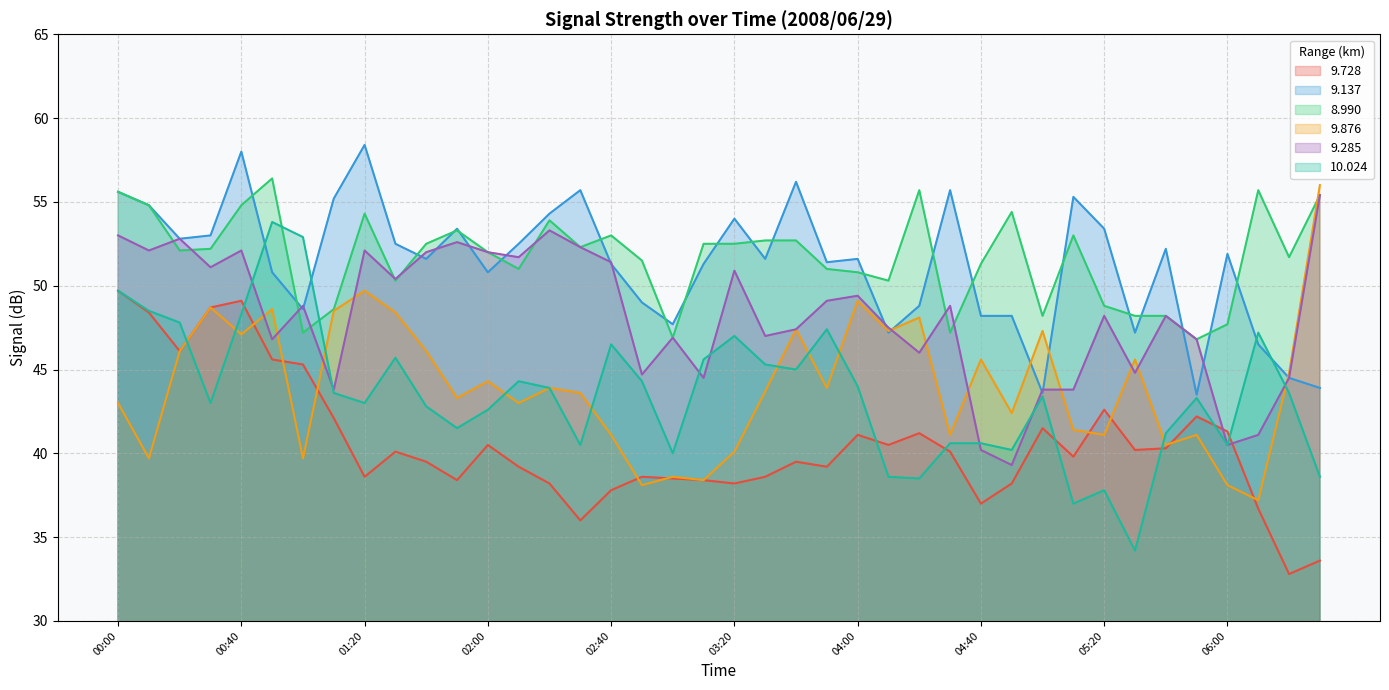

Which series has the largest range (max minus min)?

10.024